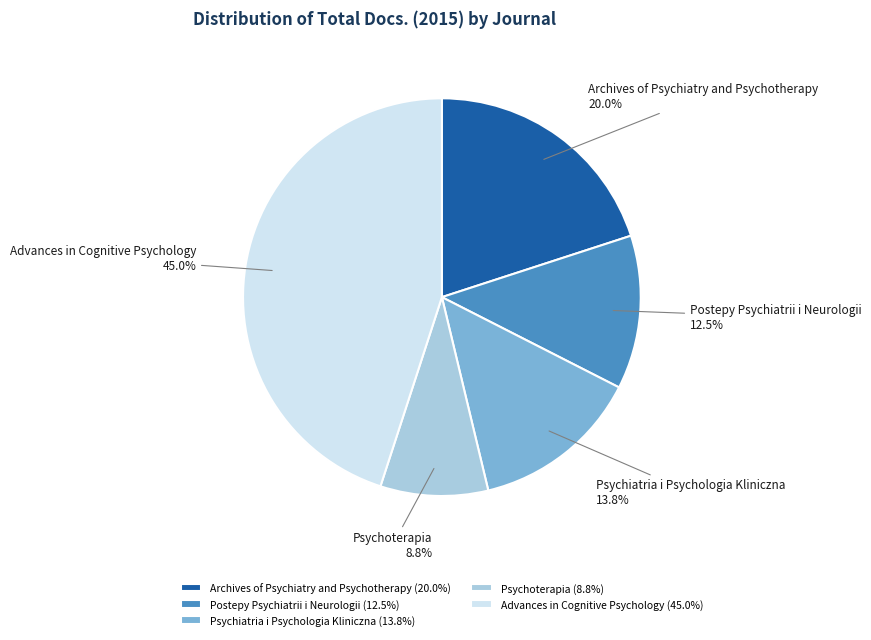

How much of the chart is everything except Advances in Cognitive Psychology?

55.0%